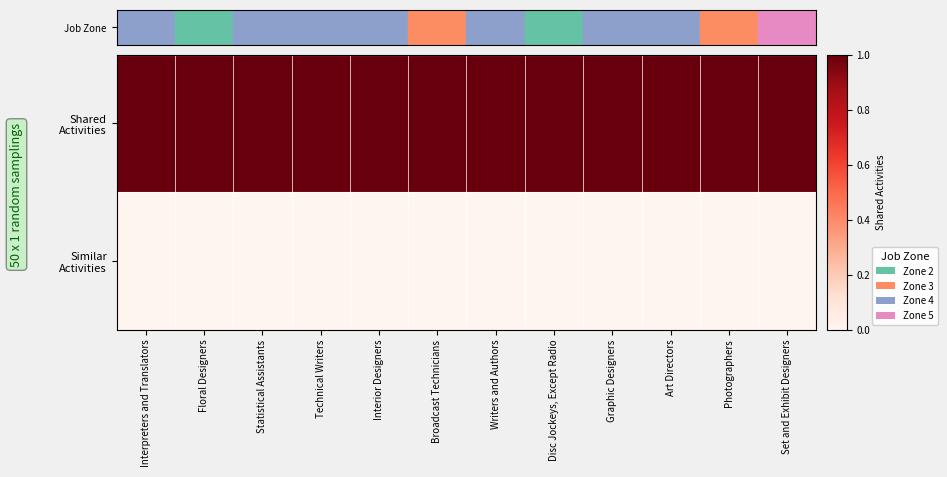

List the series in order of their peak value, lowest first.

Similar Activities, Shared Activities